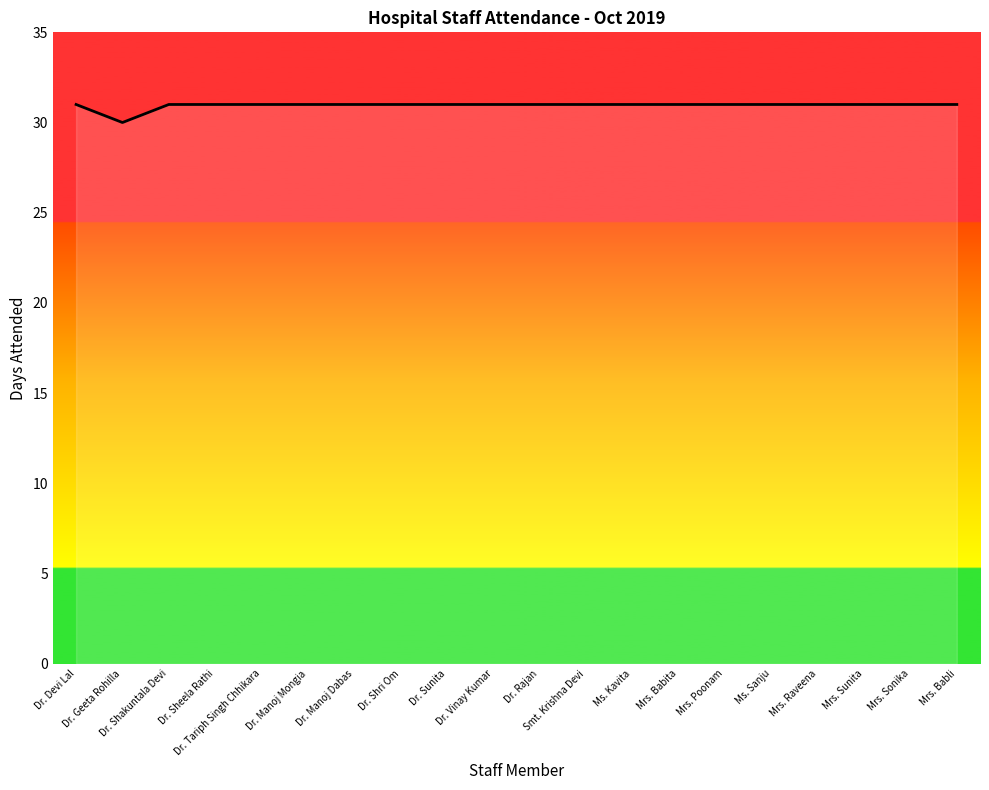

What is the greatest value displayed?

31